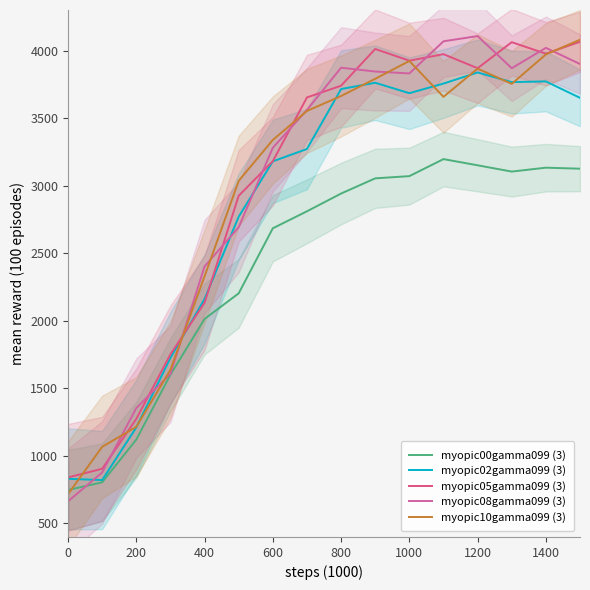

How many lines are shown in the chart?

5